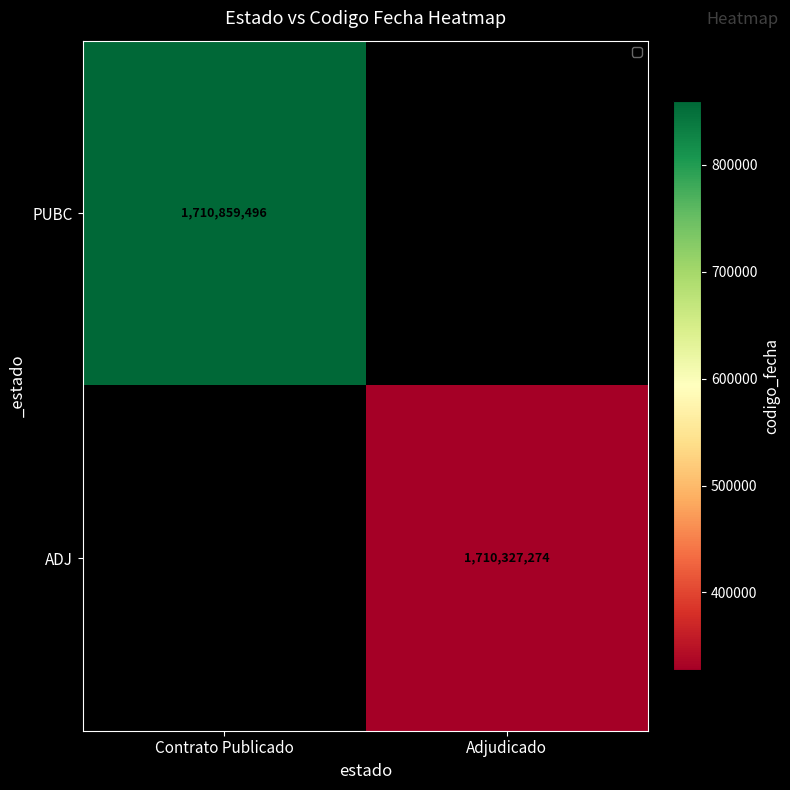

The PUBC series shows 1710859496 at Contrato Publicado. True or false?

True